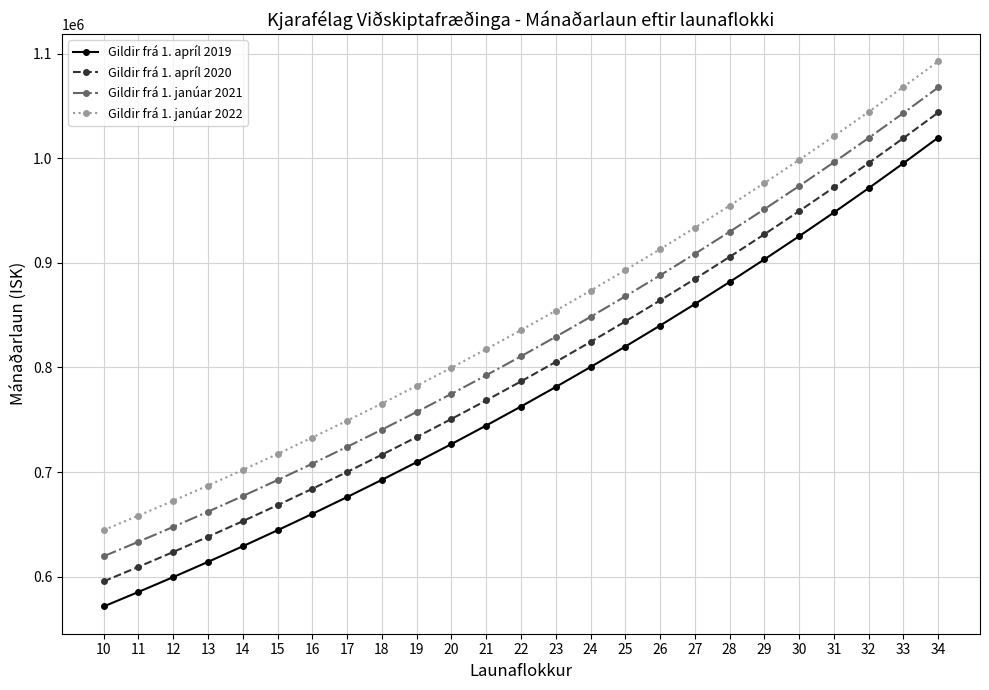

What are all the series names shown in the legend?

Gildir frá 1. apríl 2019, Gildir frá 1. apríl 2020, Gildir frá 1. janúar 2021, Gildir frá 1. janúar 2022